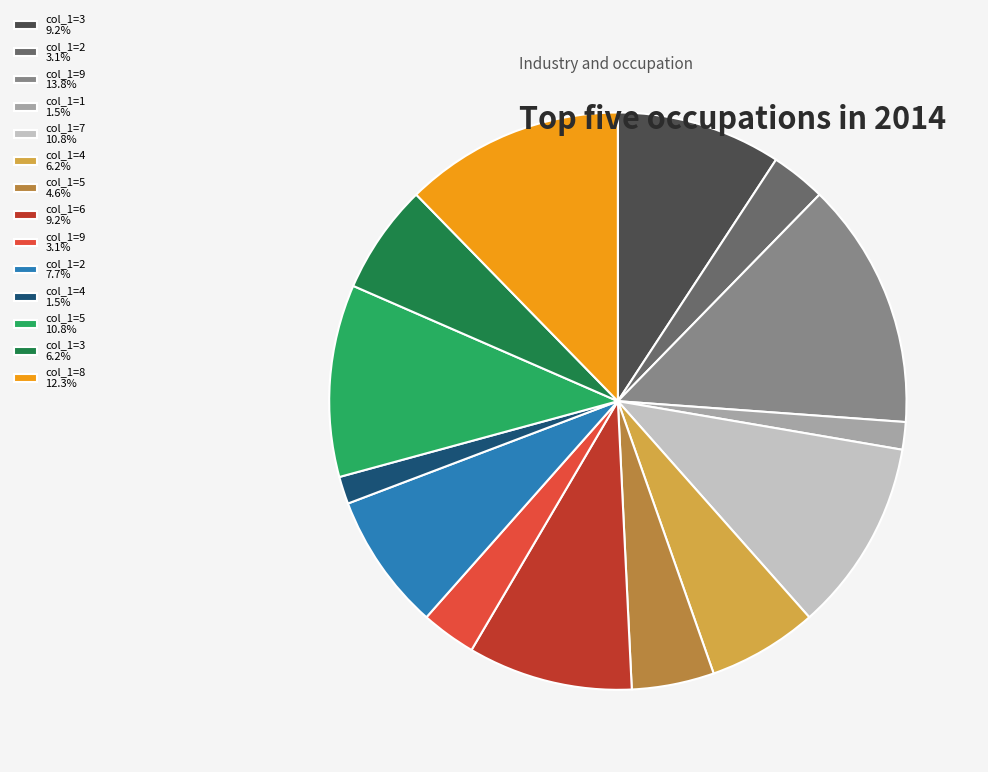

Is there a majority slice in this chart?

No